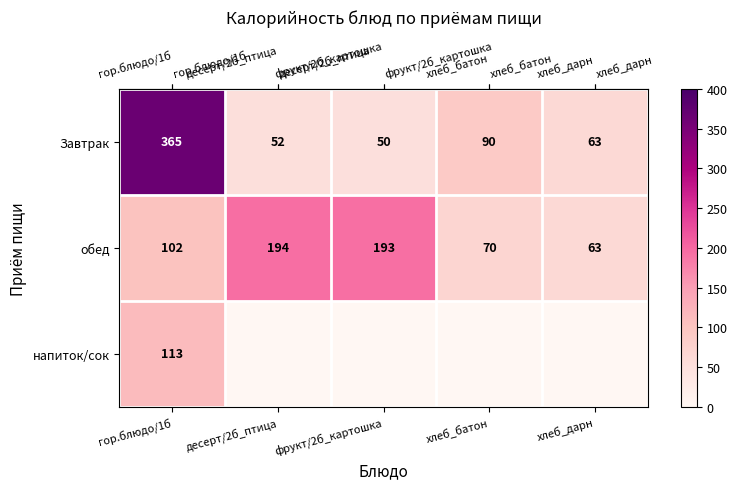

What is the sum of all row_0 values?

620